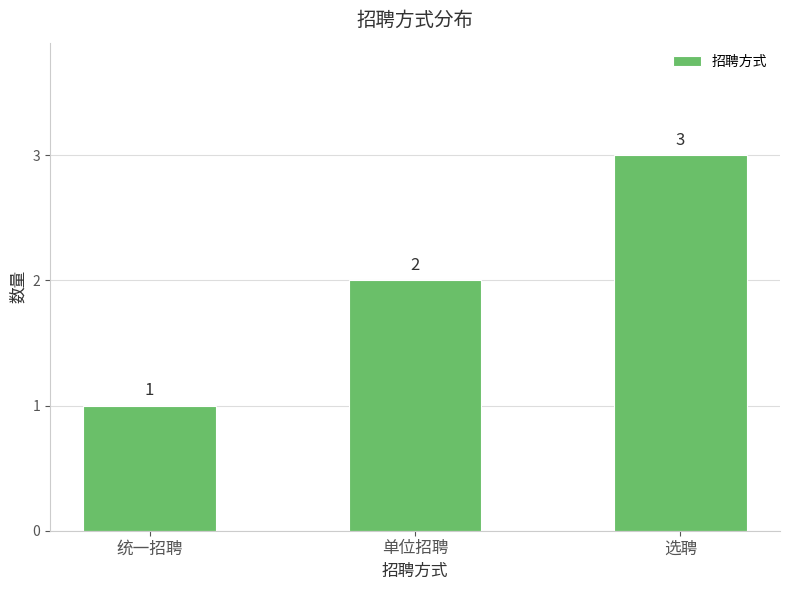

What is the value of the 1st bar from the left?

1